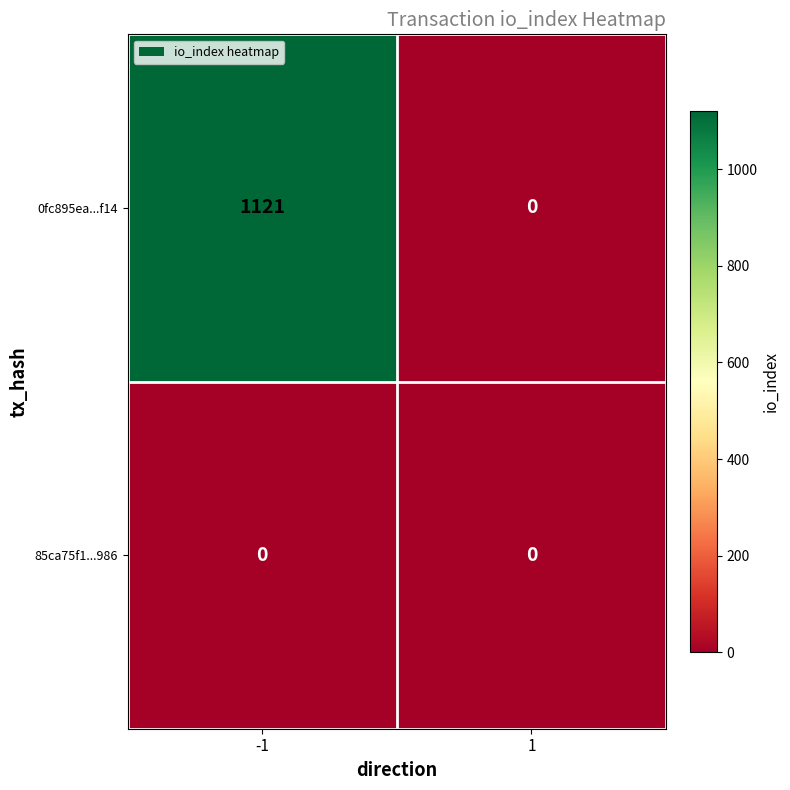

What is the difference between the highest and lowest values at -1?

1121